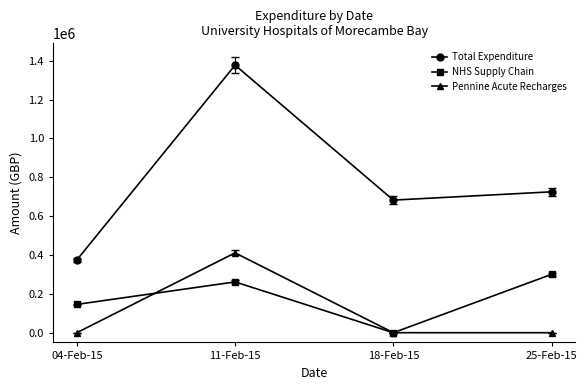

How many categories are shown in the chart?

4